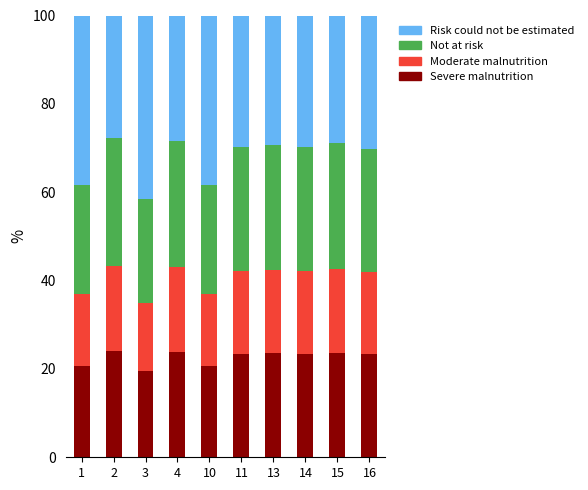

What is the total value across all series at 15?

100.0